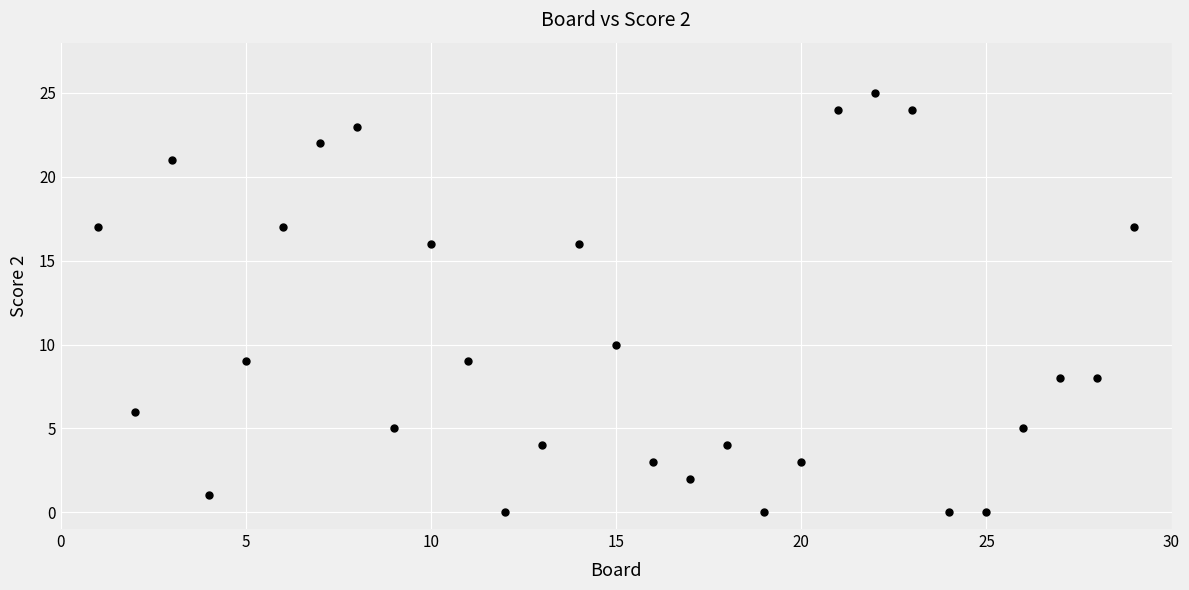

What is the range of Y values (max minus min)?

25